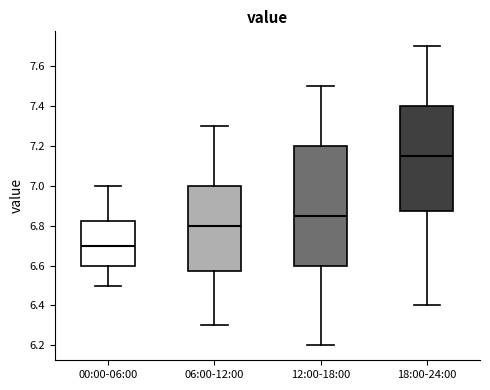

Which box's median line is the highest?

18:00-24:00